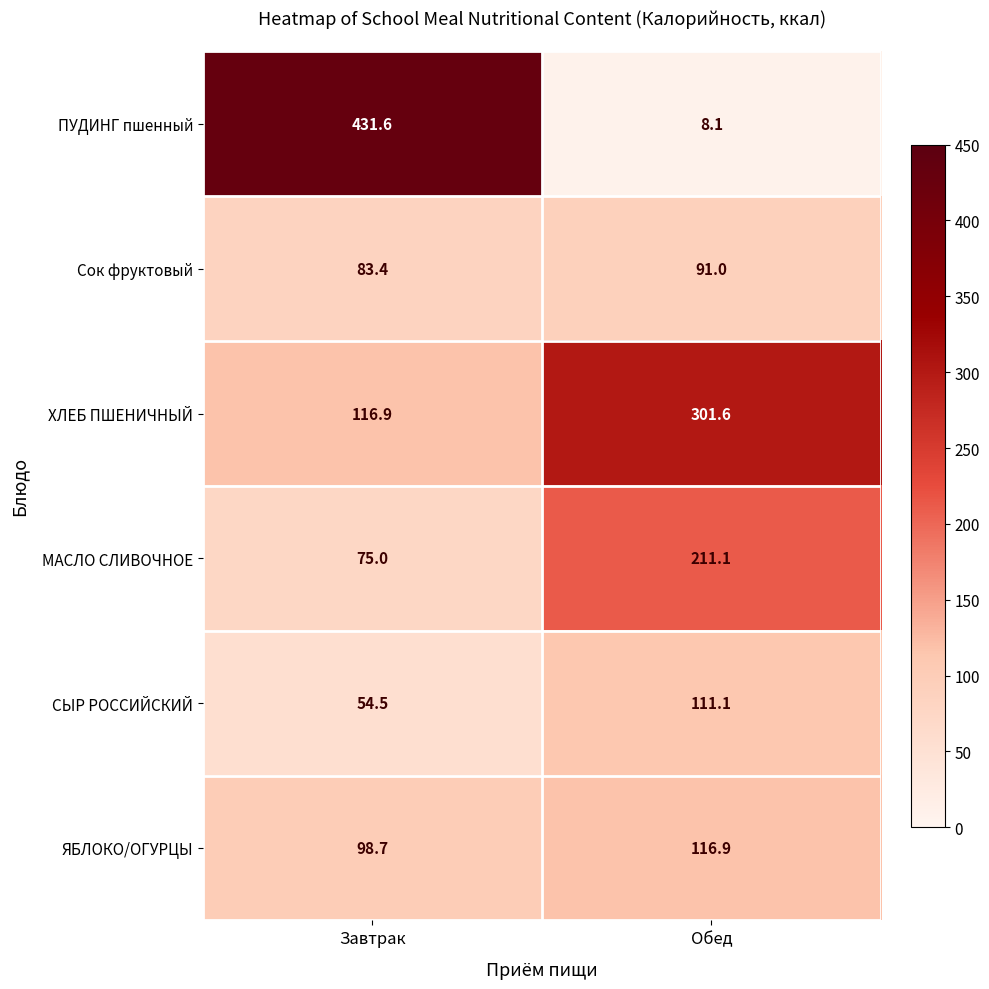

Where does the СЫР РОССИЙСКИЙ series first go above 111?

Обед